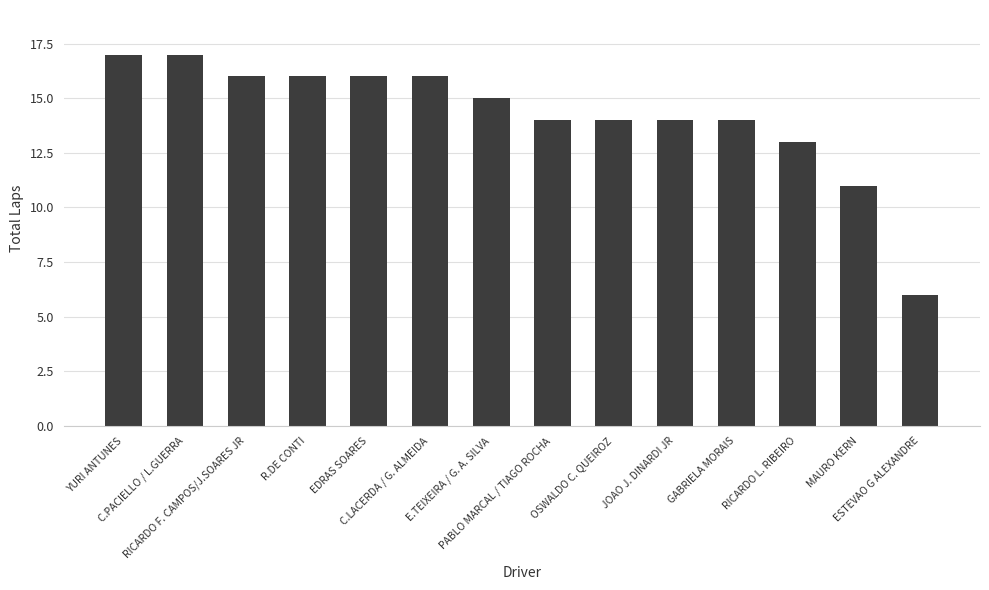

What is the maximum value shown in the chart?

17